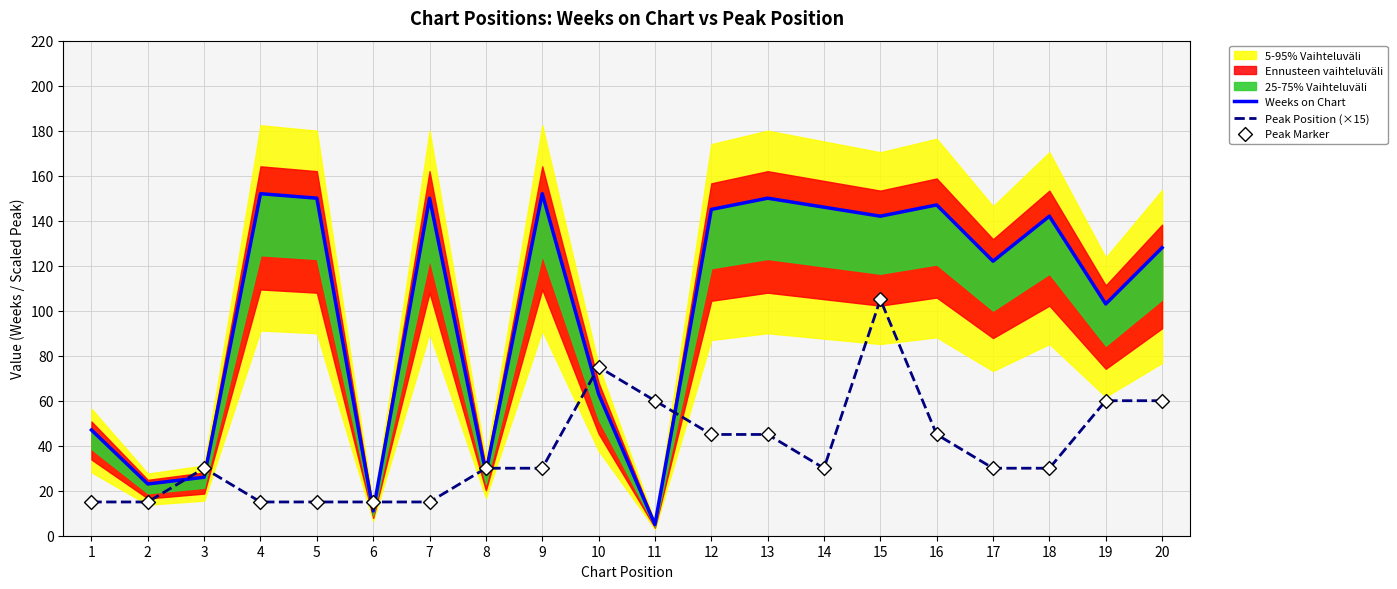

Which series contains the lowest Y value?

Weeks on Chart